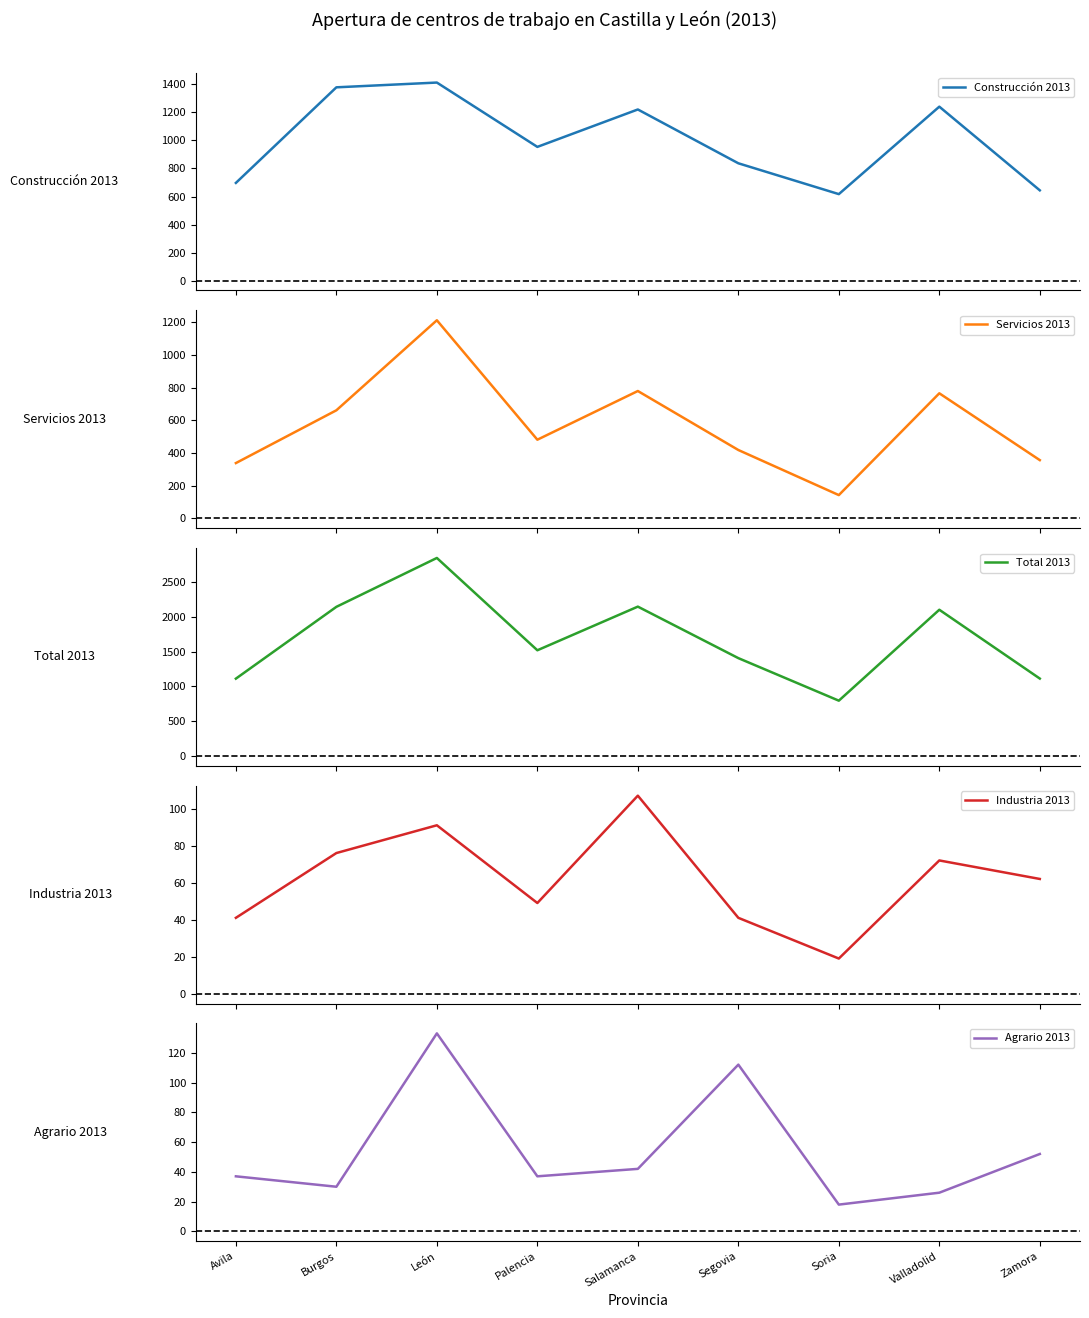

True or false: Industria 2013 has more than 2 points higher than both neighbors.

True